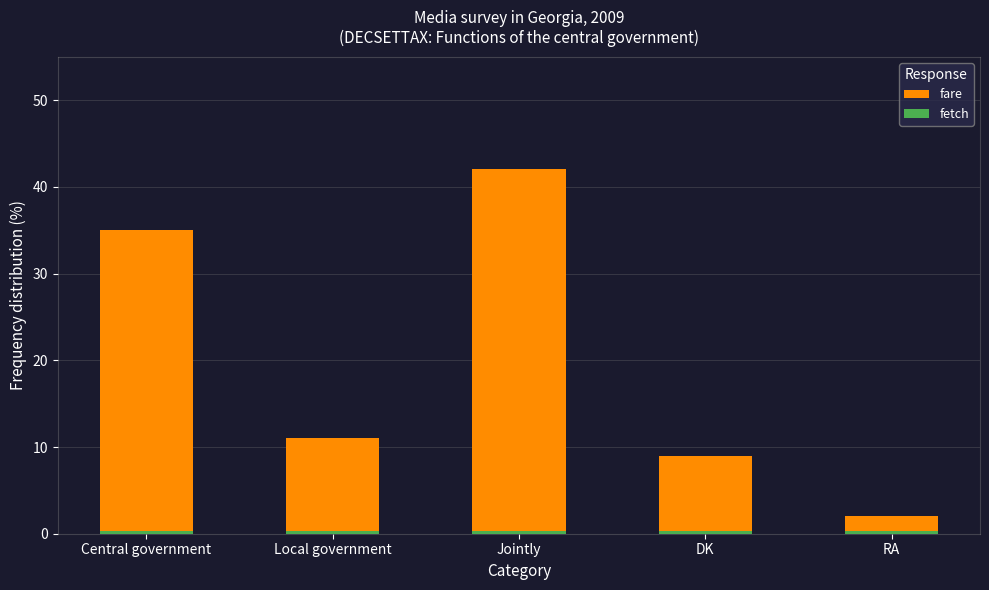

Which series has the widest spread of values?

fare